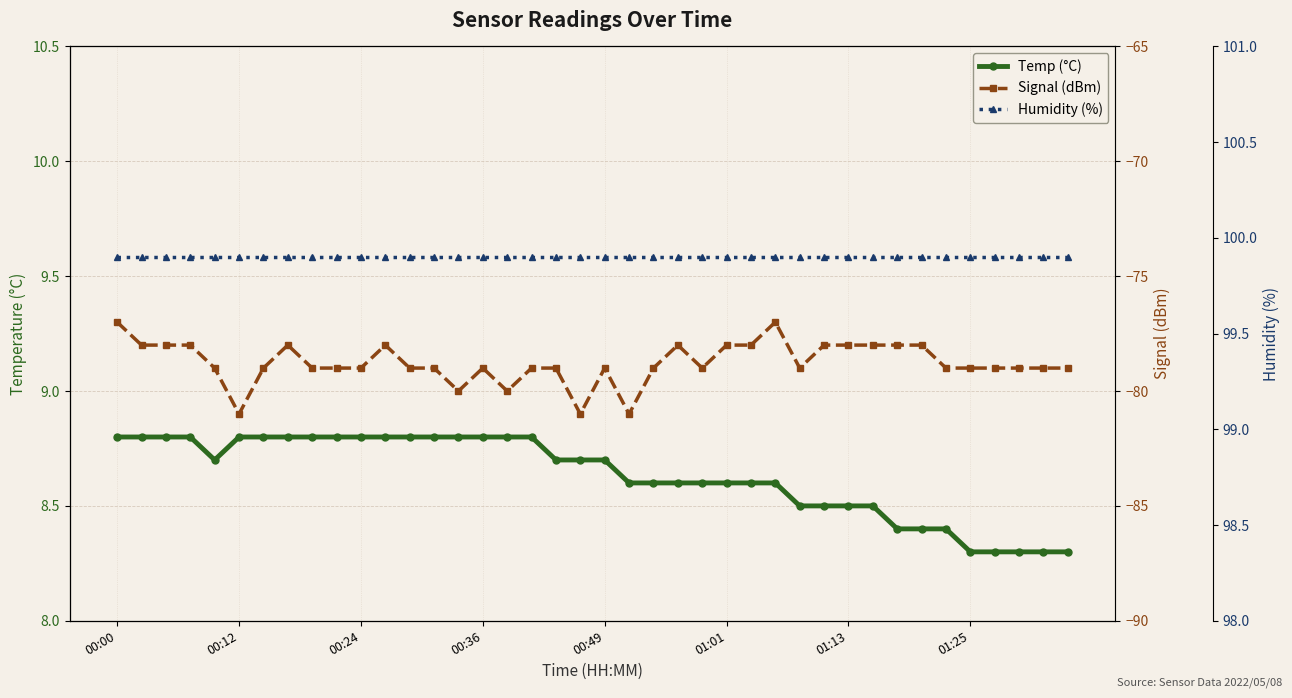

Which has a higher value, 21 or 28?

21